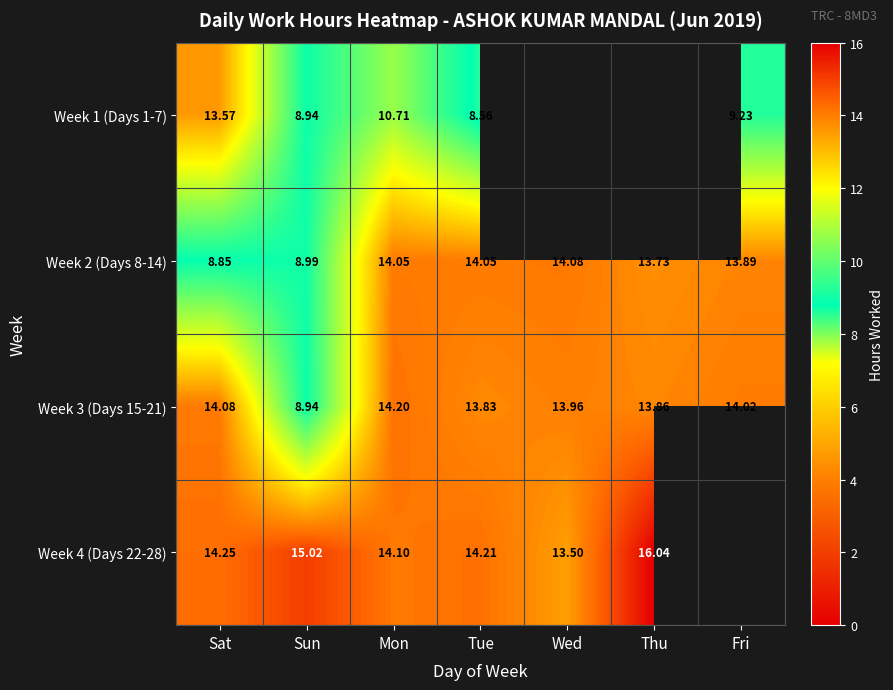

At which label is Week 2 (Days 8-14) closest to 11?

Sun